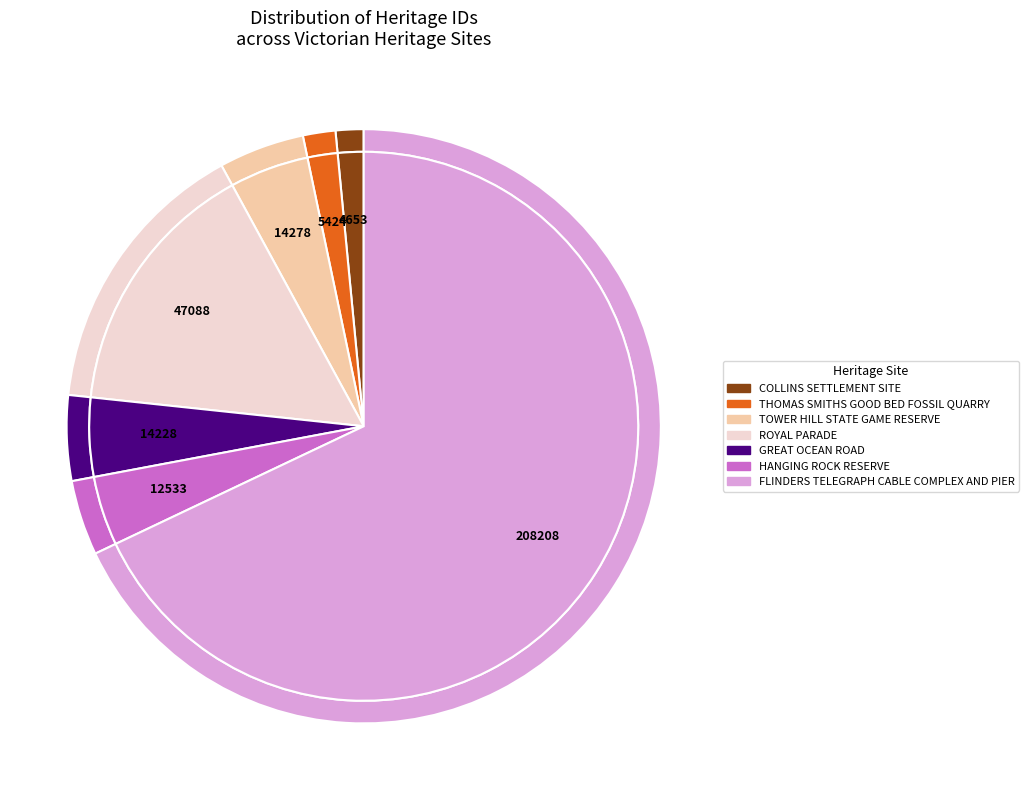

How many slices are in this pie chart?

7